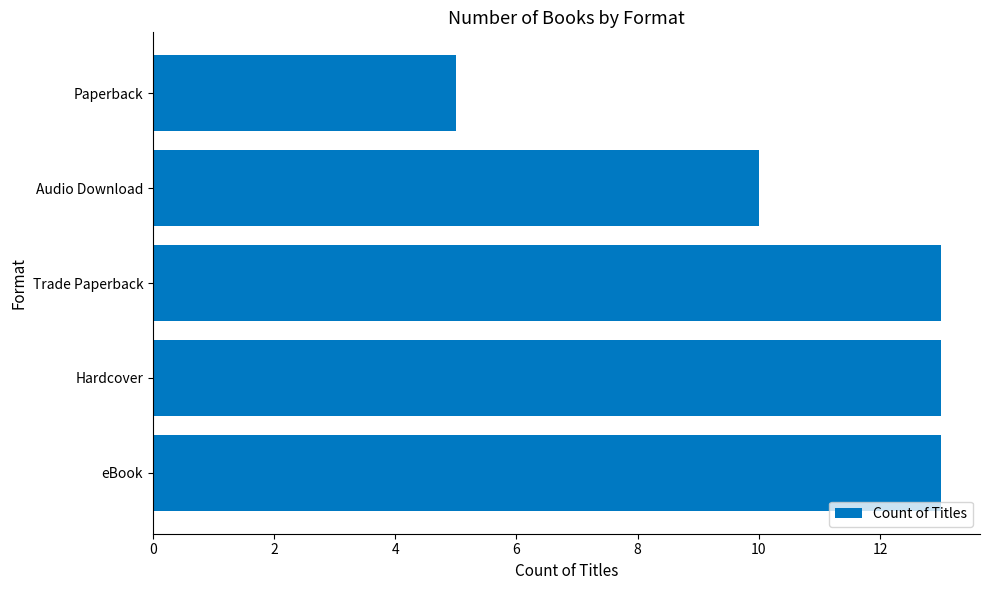

Count the values in the range 10 to 13.

4